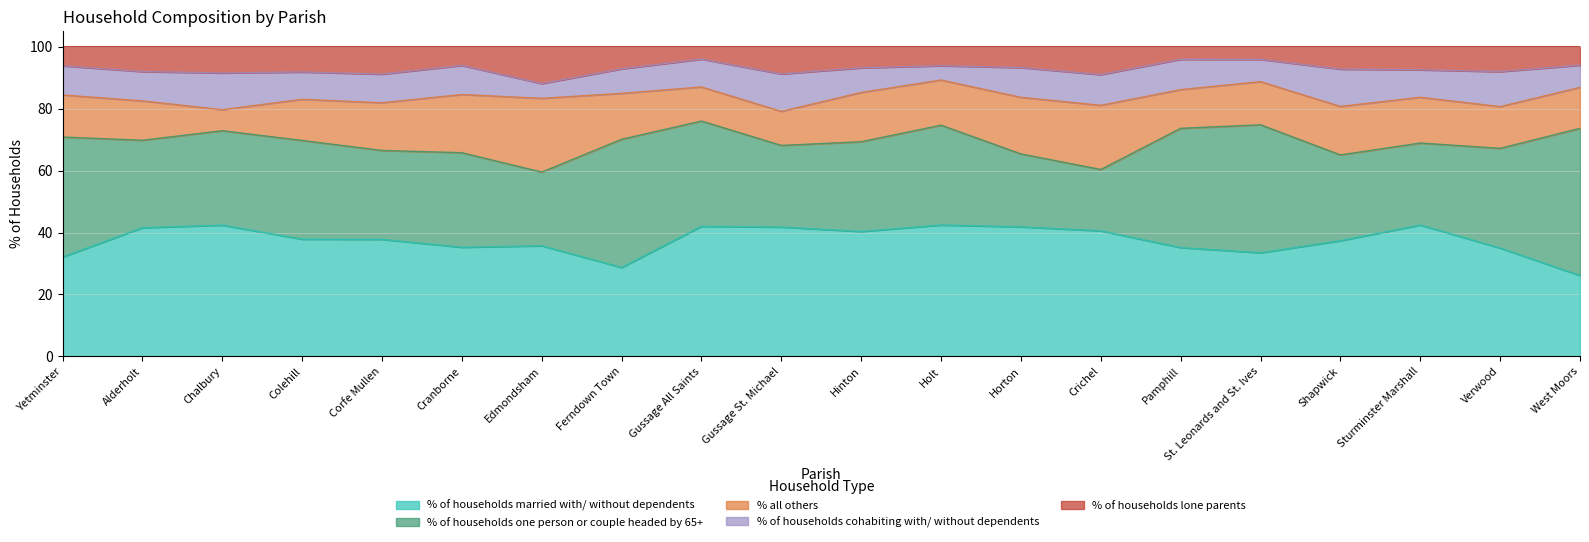

What position from the left is Corfe Mullen?

5